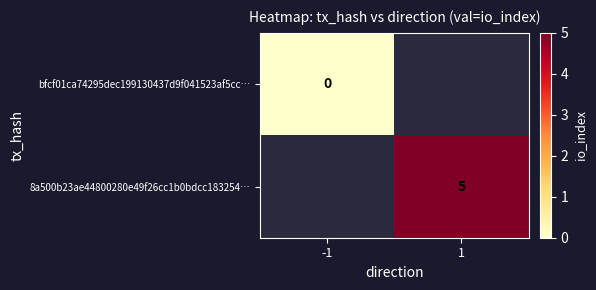

Is the value of 8a500b23ae44800280e49f26cc1b0bdcc183254… at 1 greater than the value of bfcf01ca74295dec199130437d9f041523af5cc… at -1?

Yes